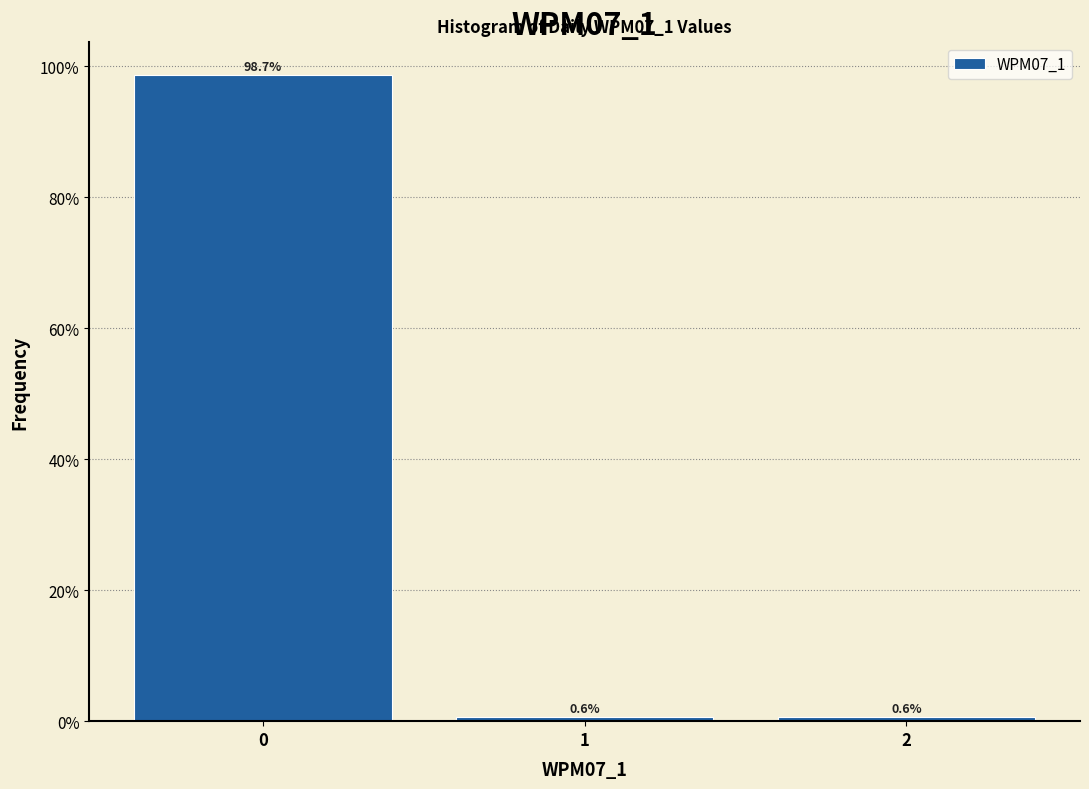

Which range on the x-axis has the tallest bar?

-0.5 to 0.5